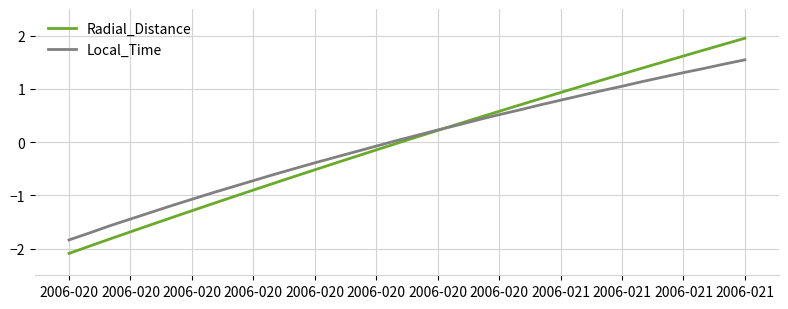

Which series has the widest spread of values?

Radial_Distance